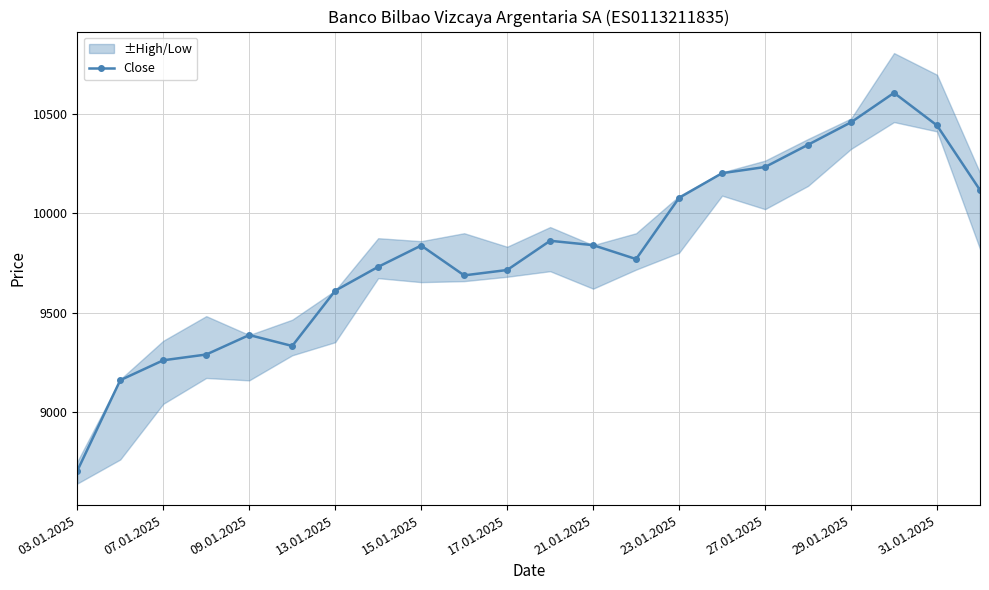

How many values exceed 9837?

10